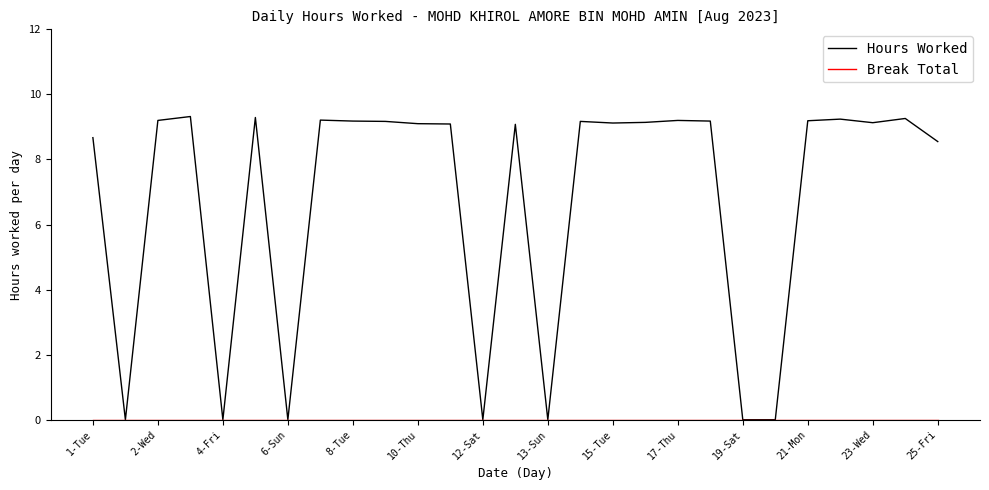

Which series has the largest range (max minus min)?

Hours Worked